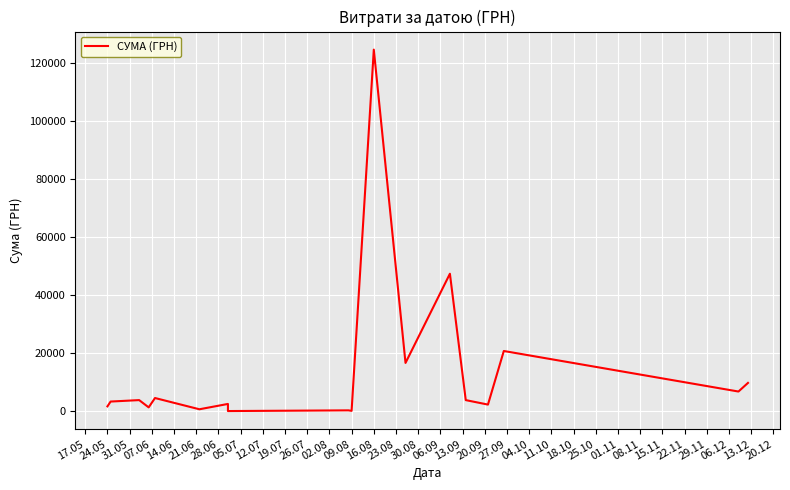

What is the minimum value shown in the chart?

65.0